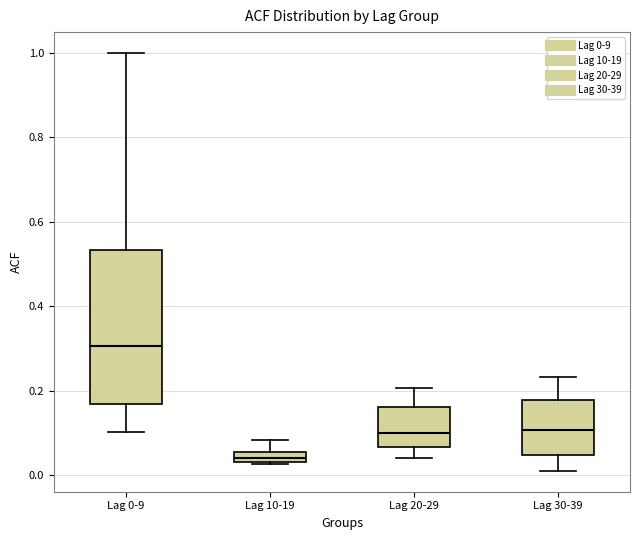

Which box has the highest median line?

Lag 0-9